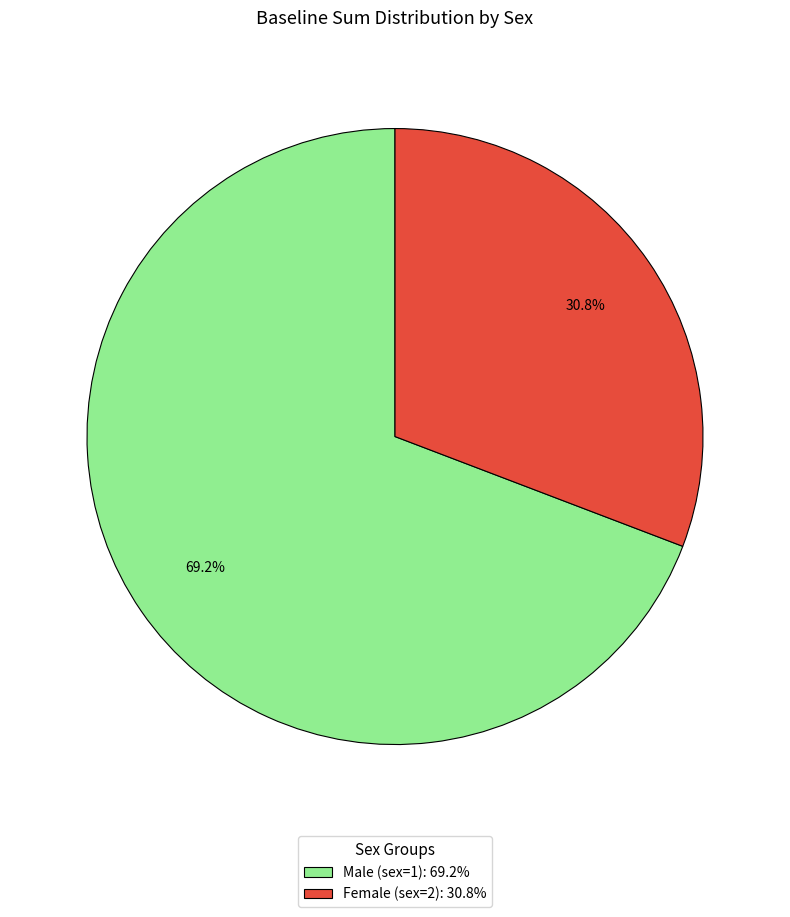

What is the majority slice?

Male (sex=1): 69.2%